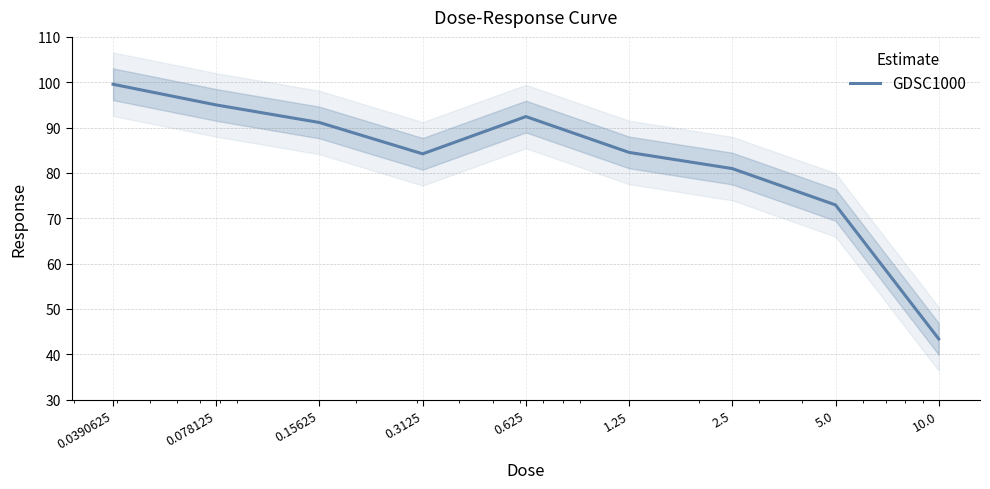

Does the chart display data point markers on the line(s)?

No